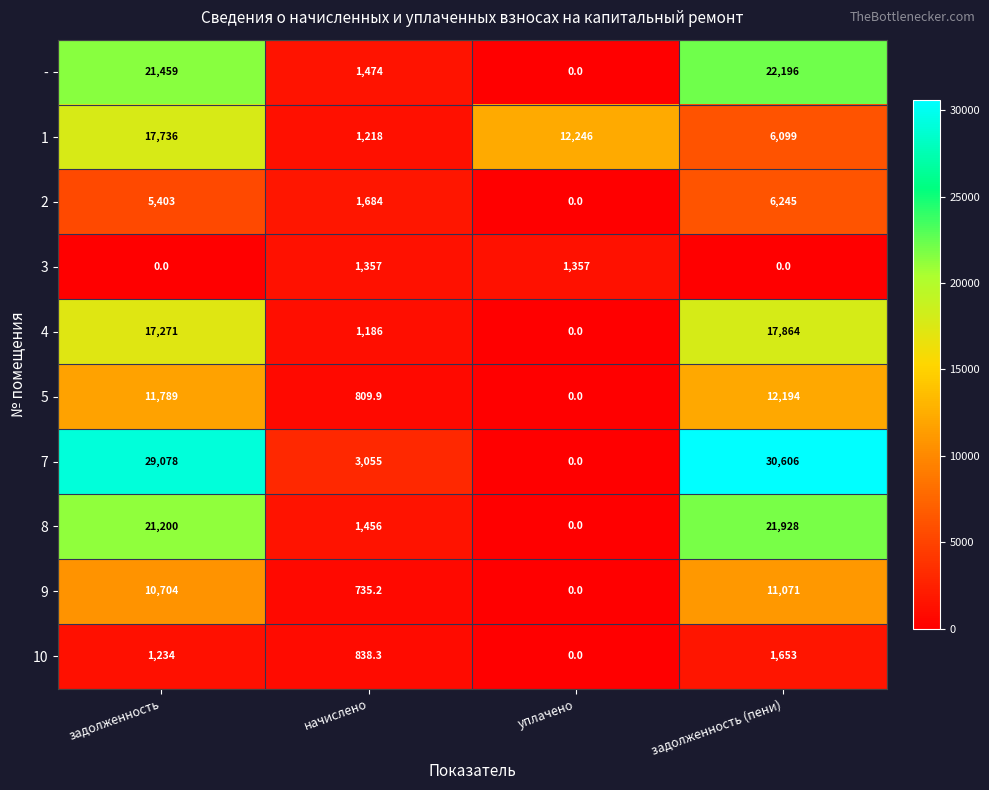

At which category is the sum across all series the highest?

задолженность